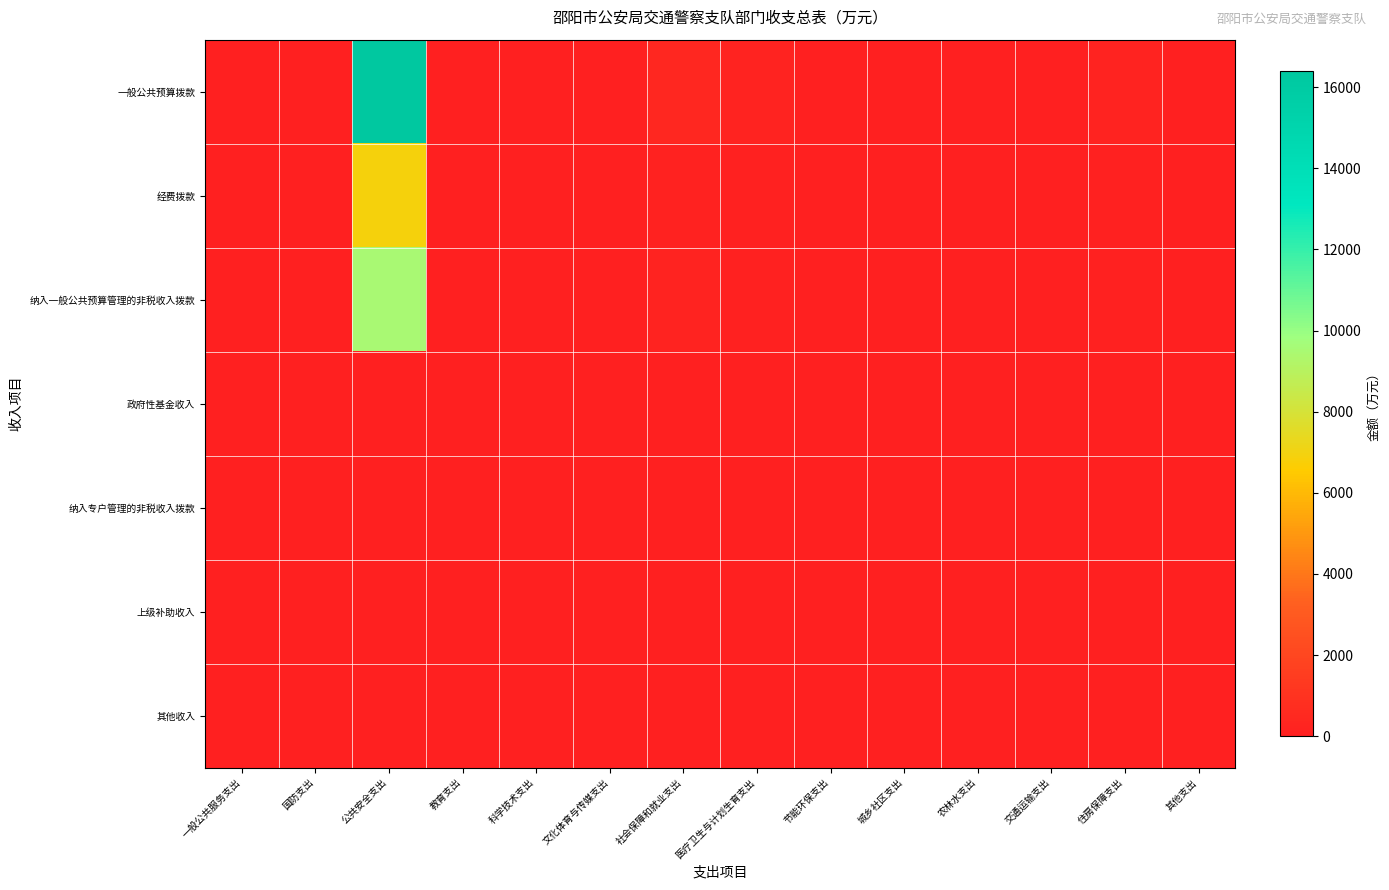

List the series in order of their peak value, highest first.

一般公共预算拨款, 纳入一般公共预算管理的非税收入拨款, 经费拨款, 政府性基金收入, 纳入专户管理的非税收入拨款, 上级补助收入, 其他收入